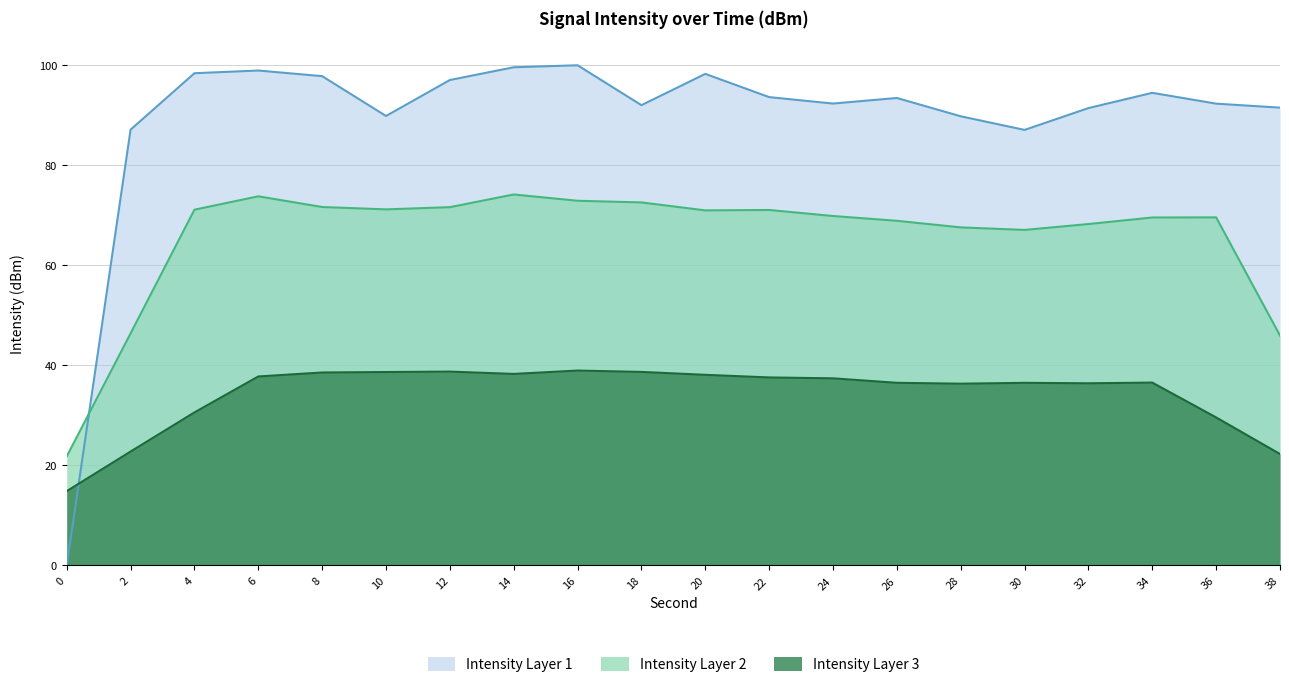

Which has a higher value, 16 or 6?

16